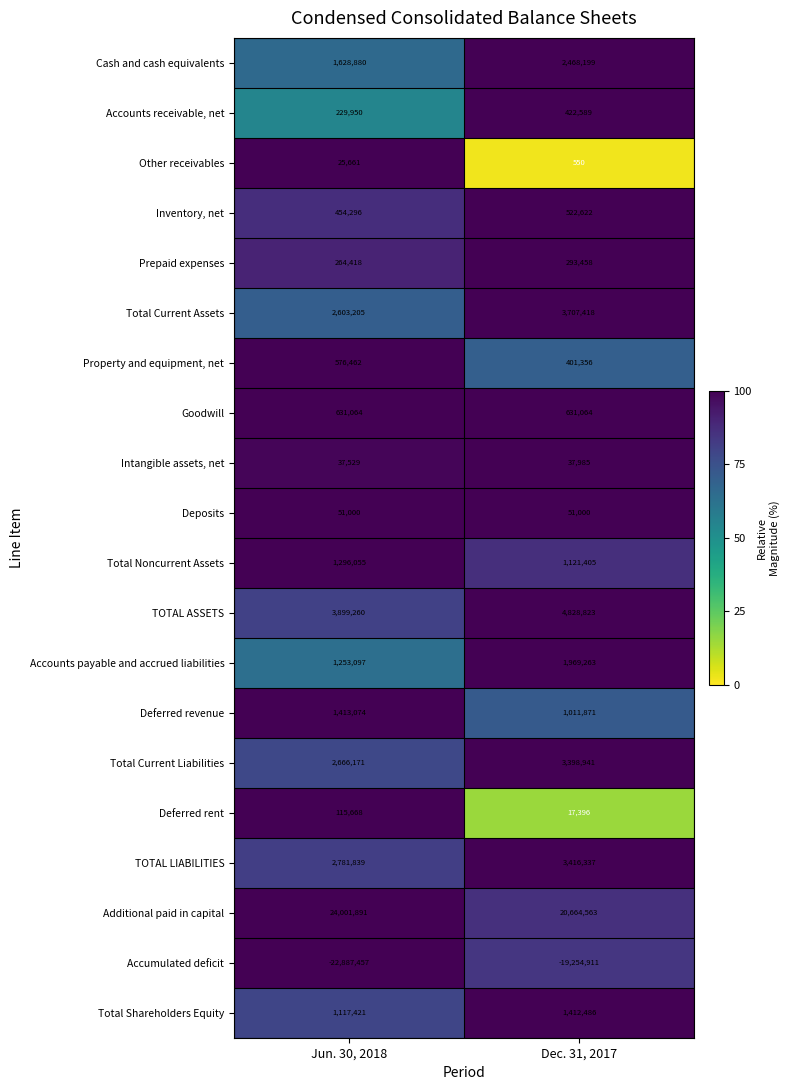

What is the difference between the Accounts payable and accrued liabilities values at Dec. 31, 2017 and Jun. 30, 2018?

716166